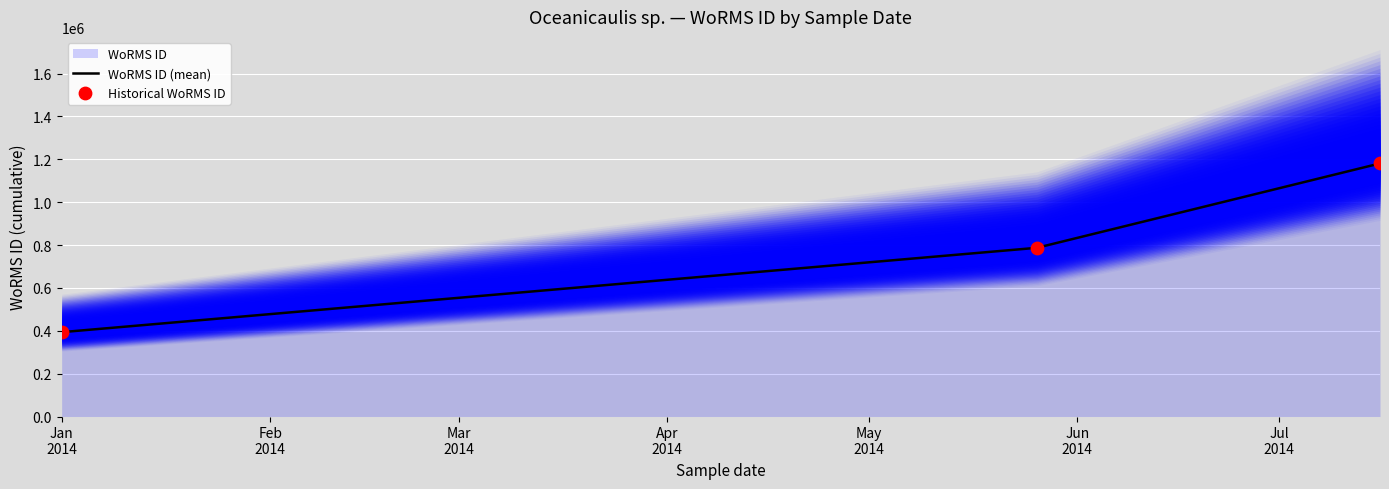

What is the highest value of the WoRMS ID (mean) series?

1180848